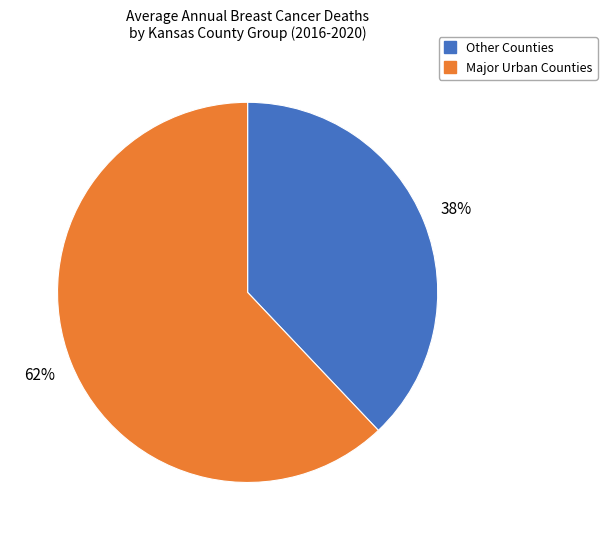

To the nearest percent, what is the difference between the largest and smallest slice percentages?

24%